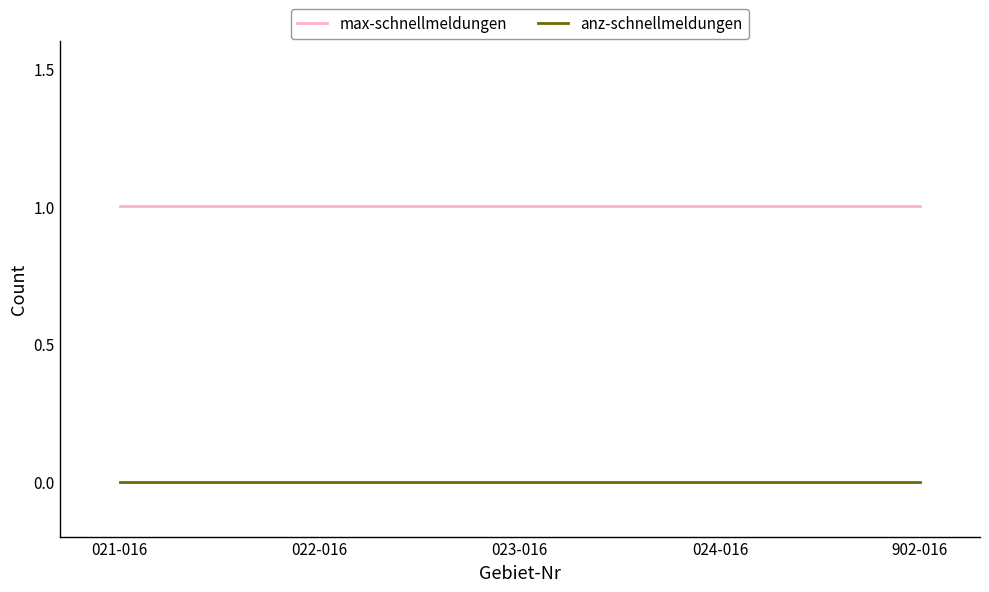

What position from the left is 024-016?

4